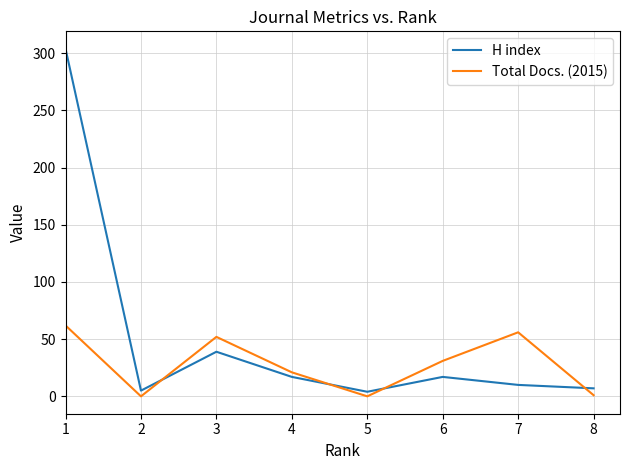

Which series ends up on top after the final intersection of Total Docs. (2015) and H index?

H index